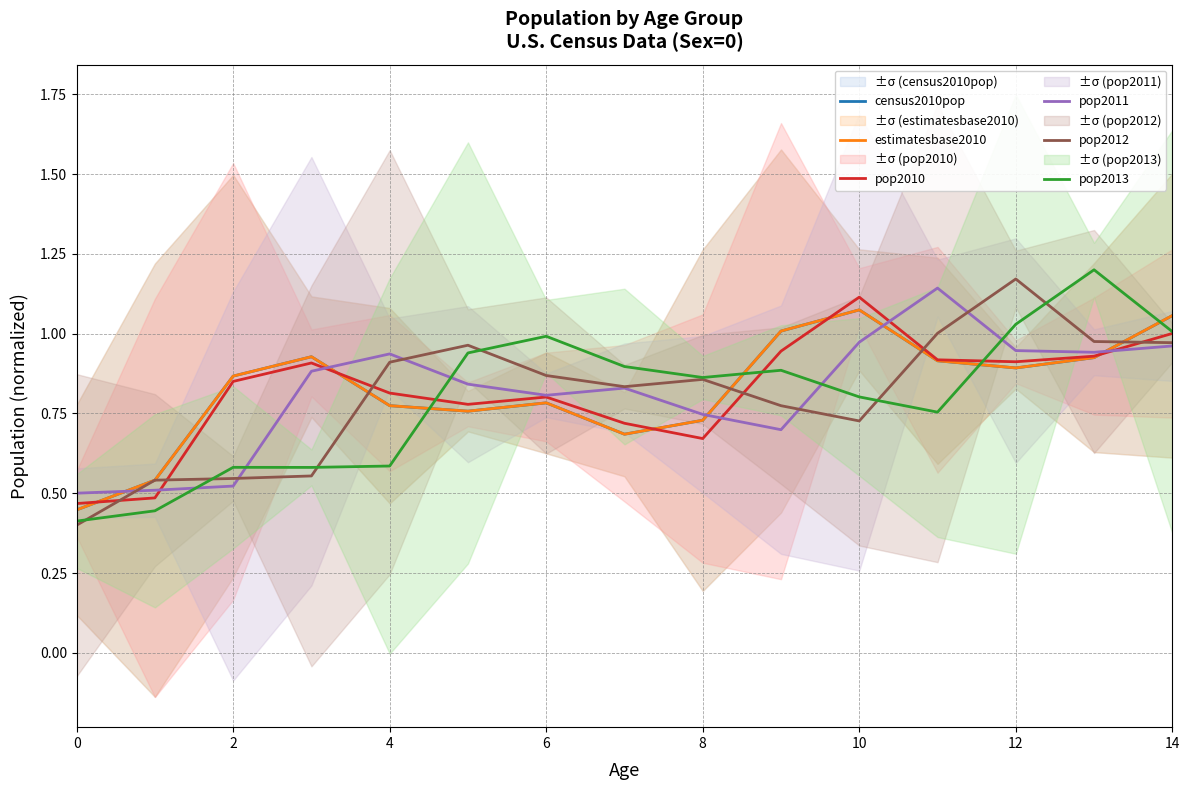

Is it true that pop2011 equals 0.7 at 0?

False